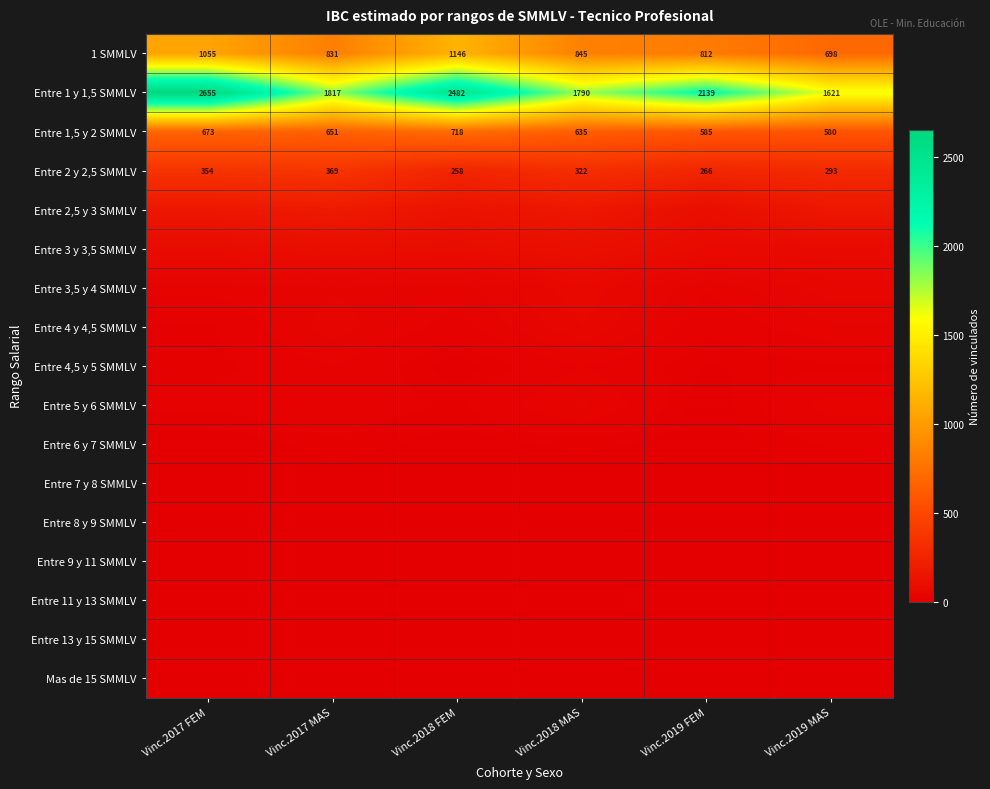

What is the greatest value displayed?

2655